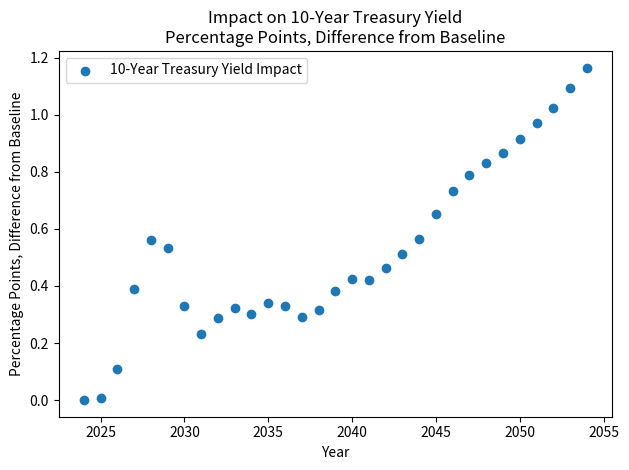

What is the range of X values (max minus min)?

30.0